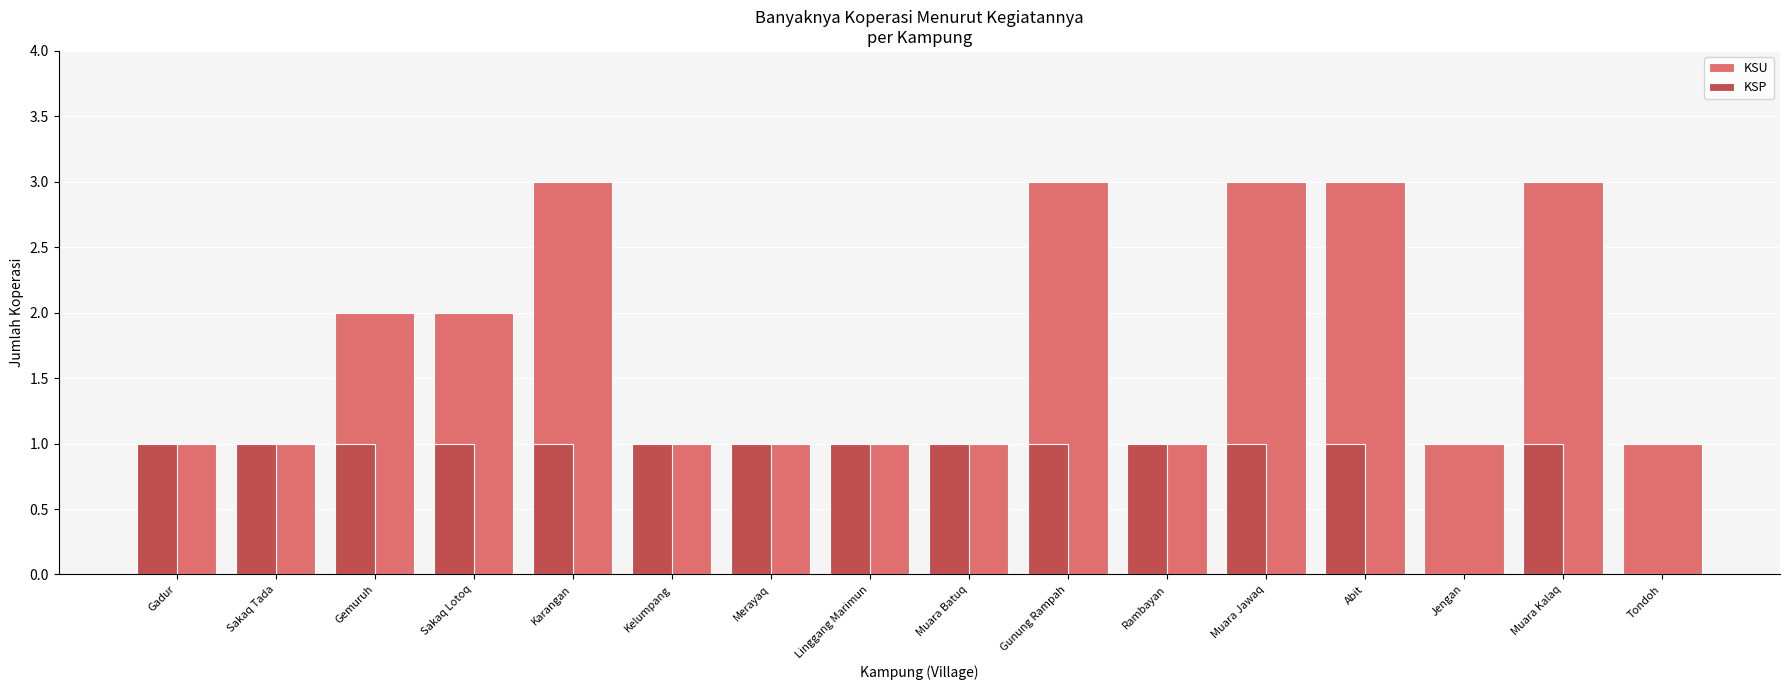

What is the sum of the KSU values at Muara Kalaq and Gemuruh?

5